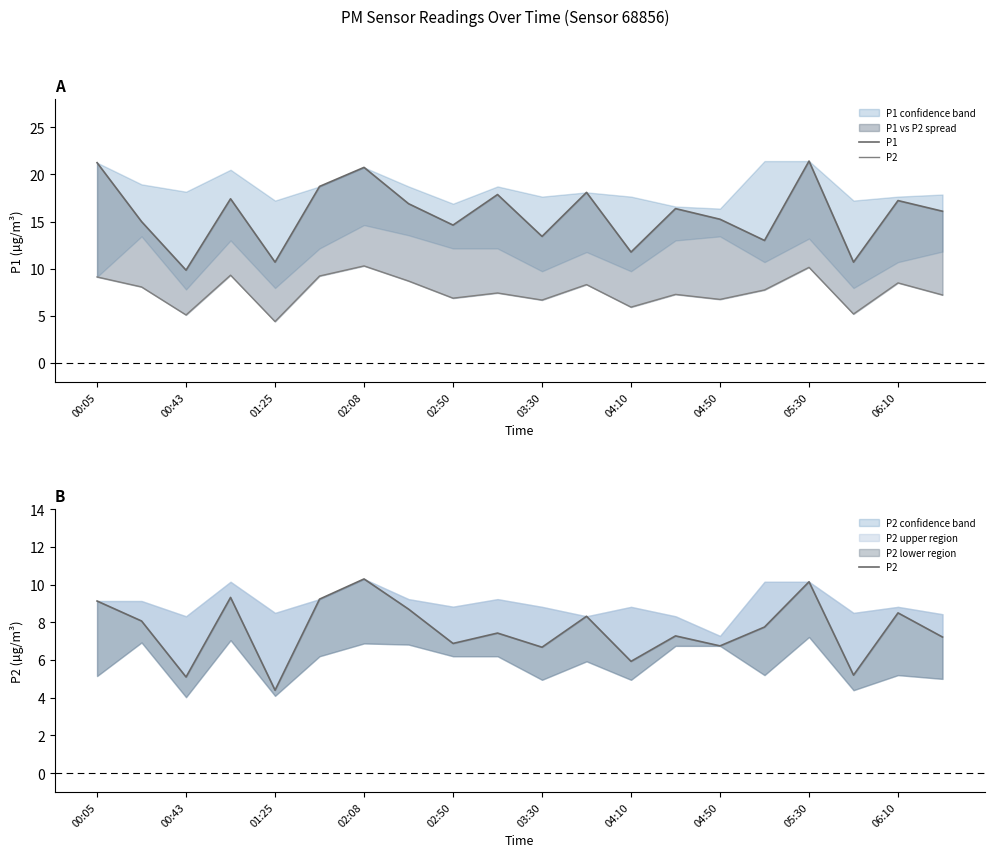

Does the chart display data point markers on the line(s)?

No